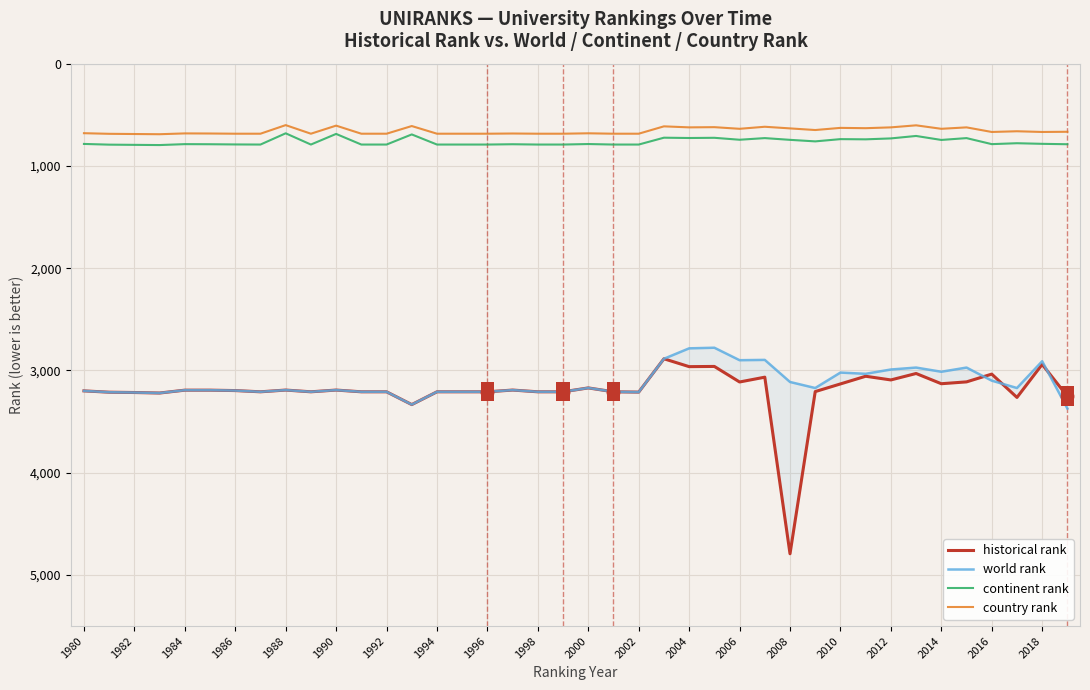

How many values in the world rank series are below 3193?

20